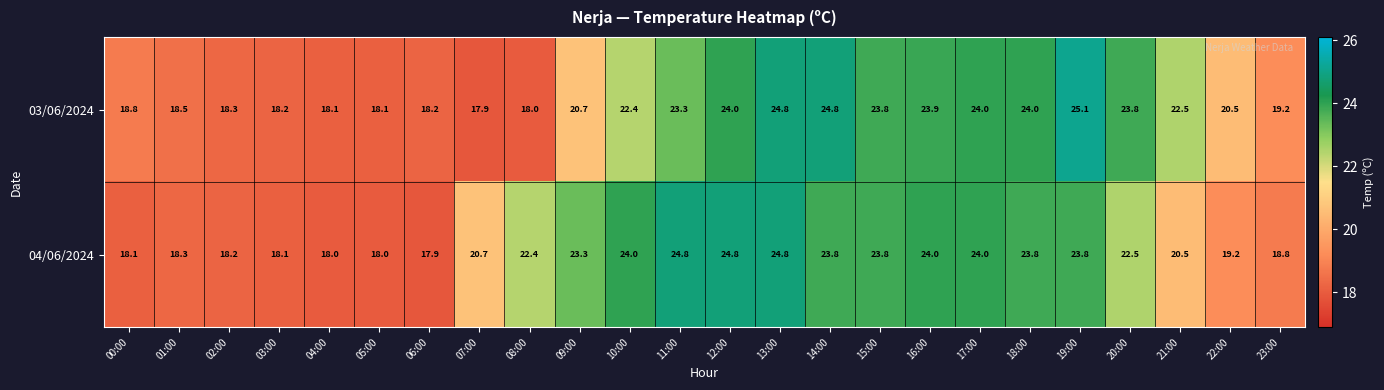

True or false: 04/06/2024 has a value of 4.5 at 05:00.

False